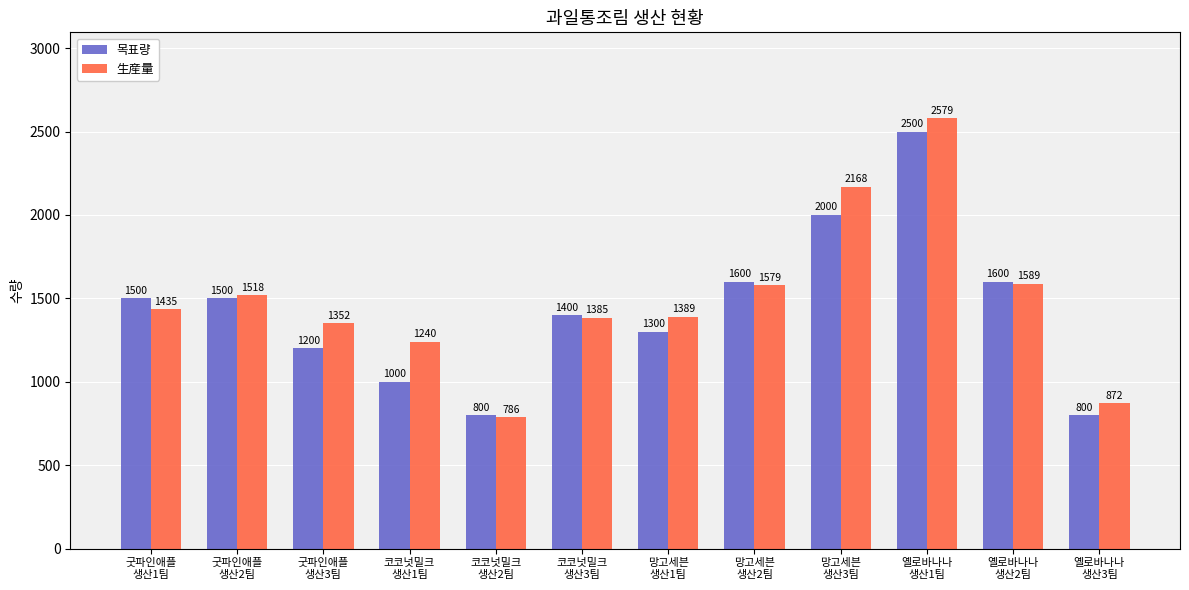

Count the number of data series in this chart.

2